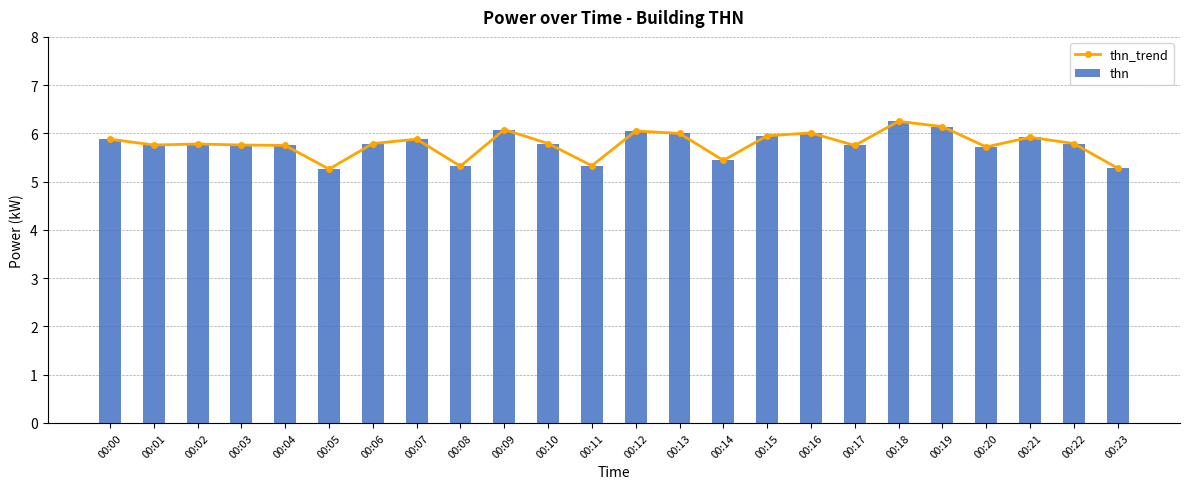

Which series has the largest range (max minus min)?

thn_trend